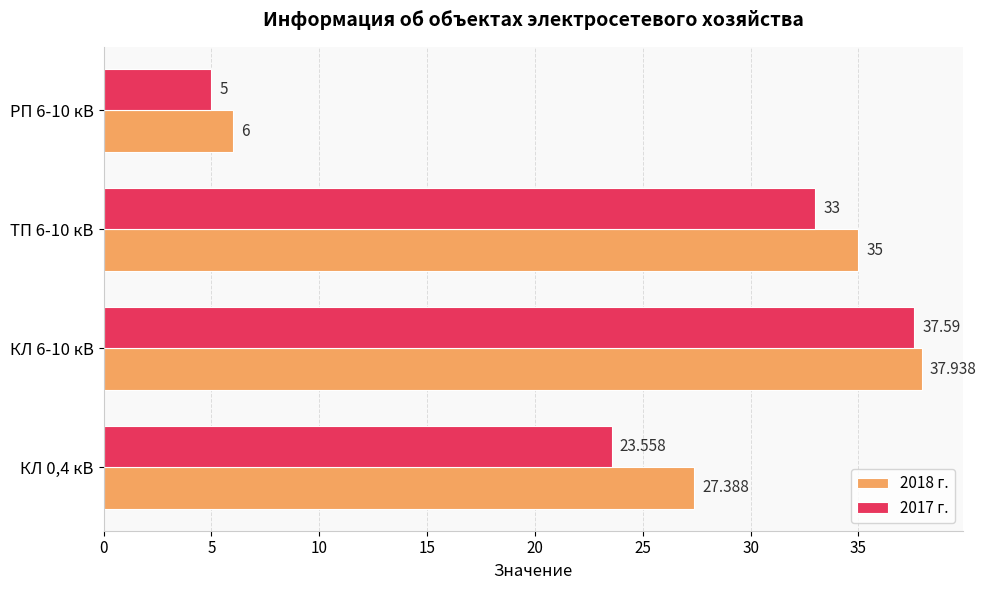

Is the value of 2017 г. at КЛ 0,4 кВ greater than the value of 2018 г. at РП 6-10 кВ?

Yes